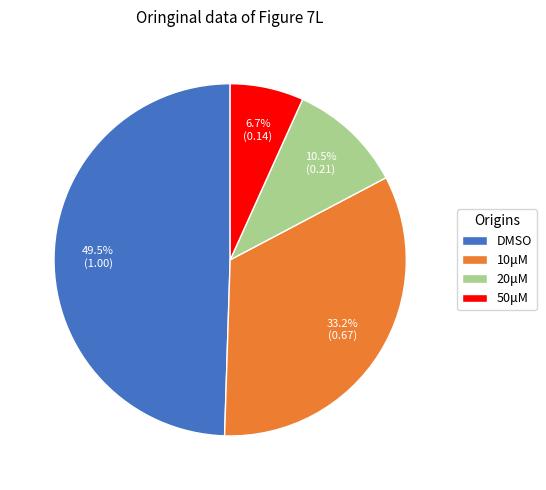

To the nearest percent, what is the combined percentage of DMSO and 50μM?

56%